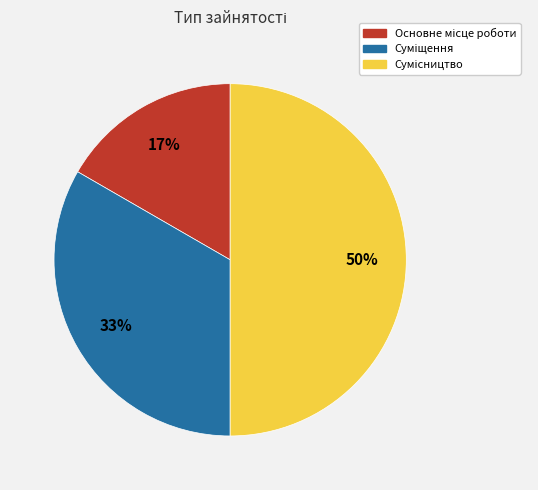

To the nearest percent, what is the difference between the largest and smallest slice percentages?

33%